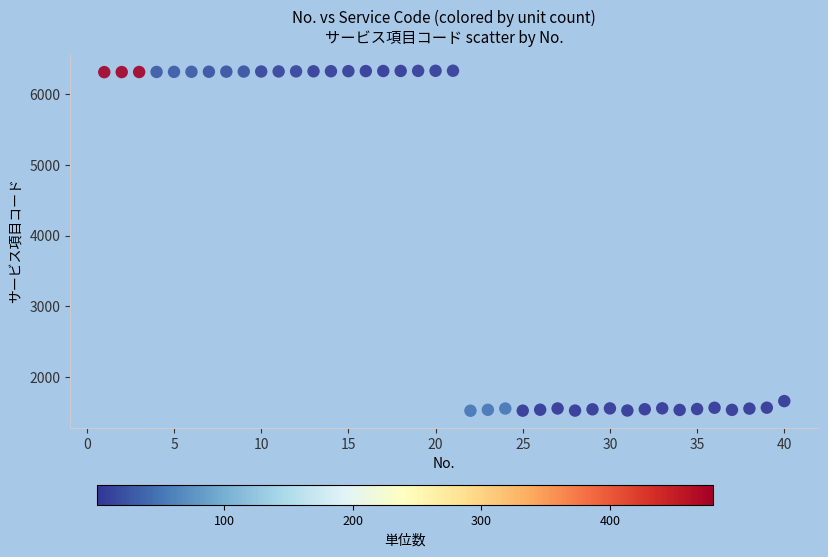

What Y value in the scatter plot is closest to 3928?

1662